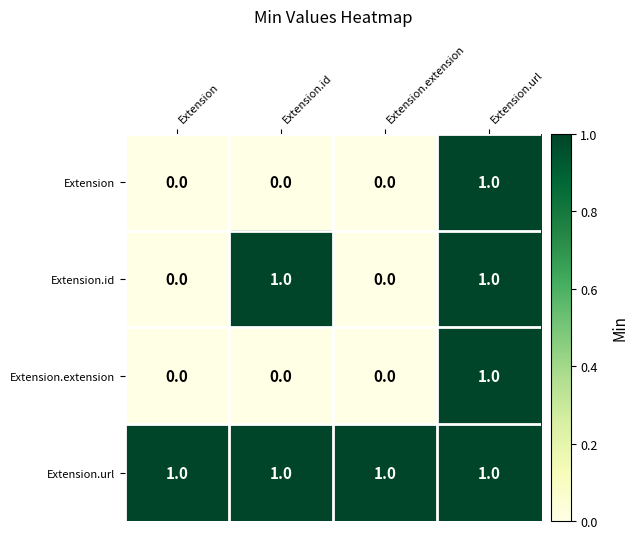

Between Extension and Extension.id, which series saw the biggest shift?

Extension.id